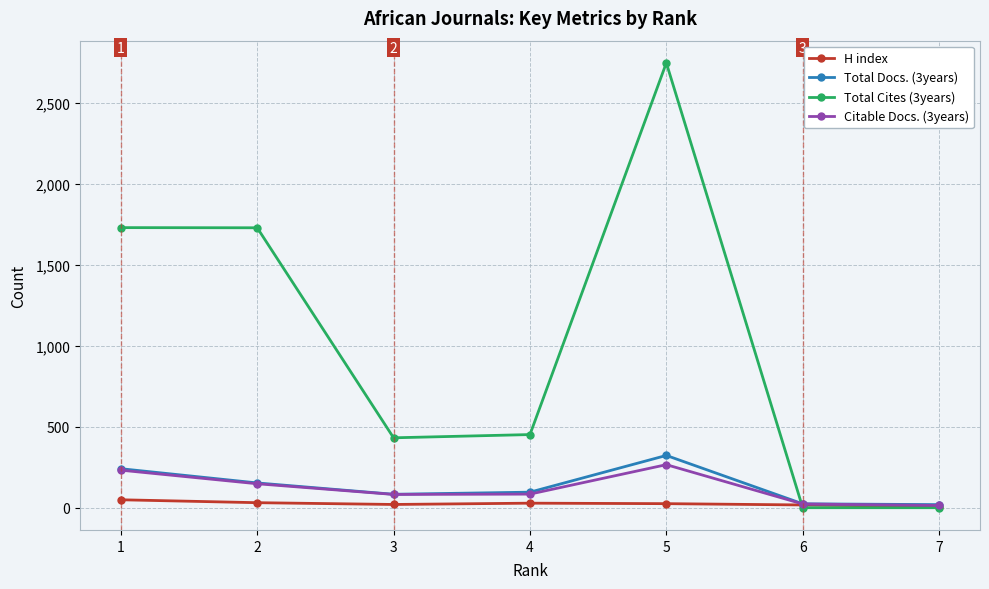

What is the difference between the H index values at 1 and 4?

21